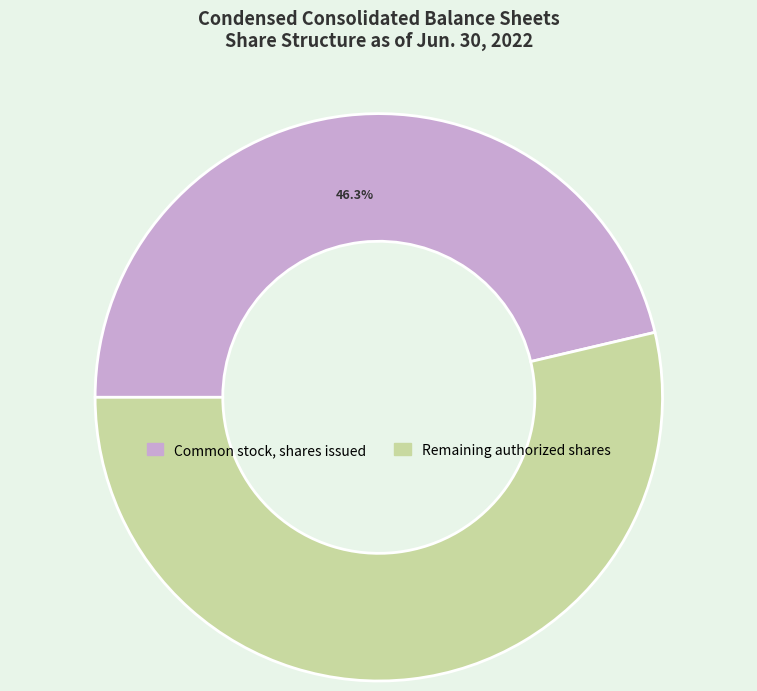

Between Common stock, shares issued and Remaining authorized shares, which is larger?

Remaining authorized shares